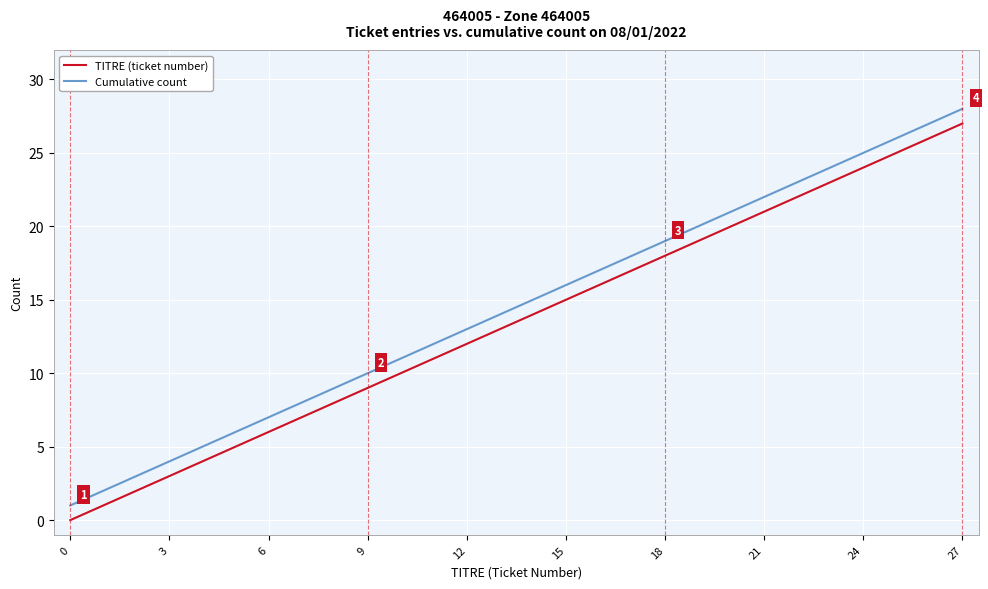

What is the sum of all TITRE (ticket number) values?

378